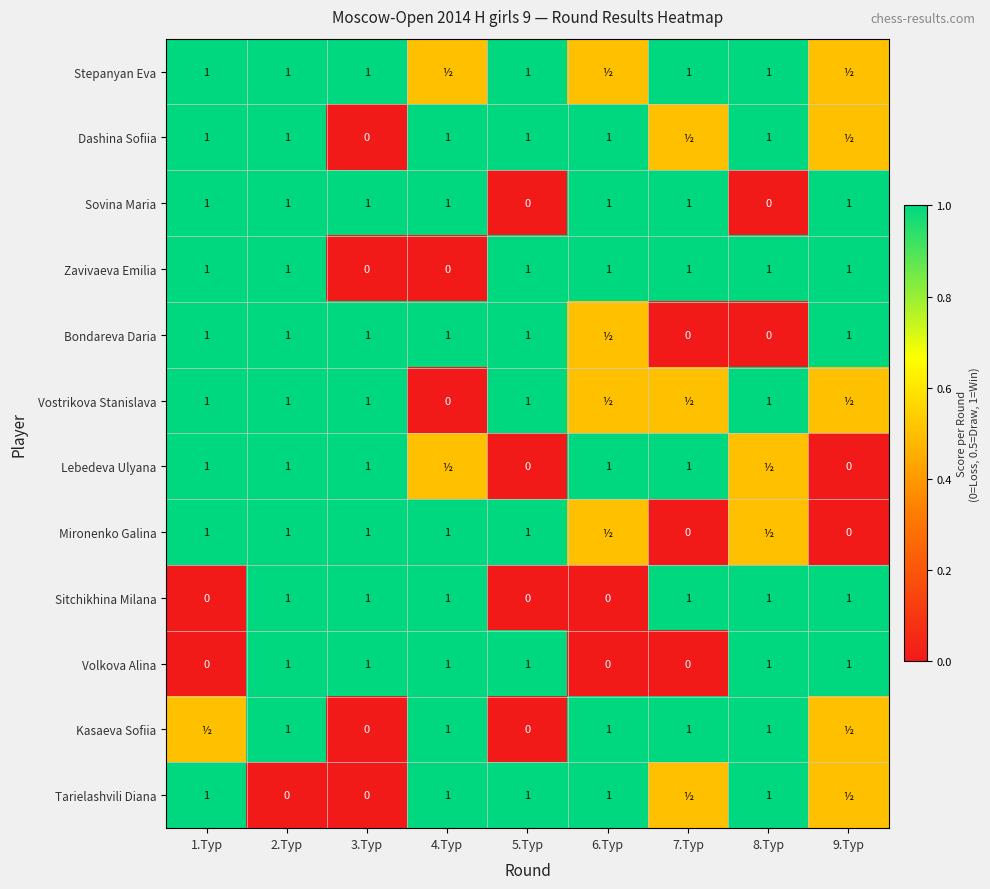

What is the spread (max minus min) of values at 3.Тур?

1.0